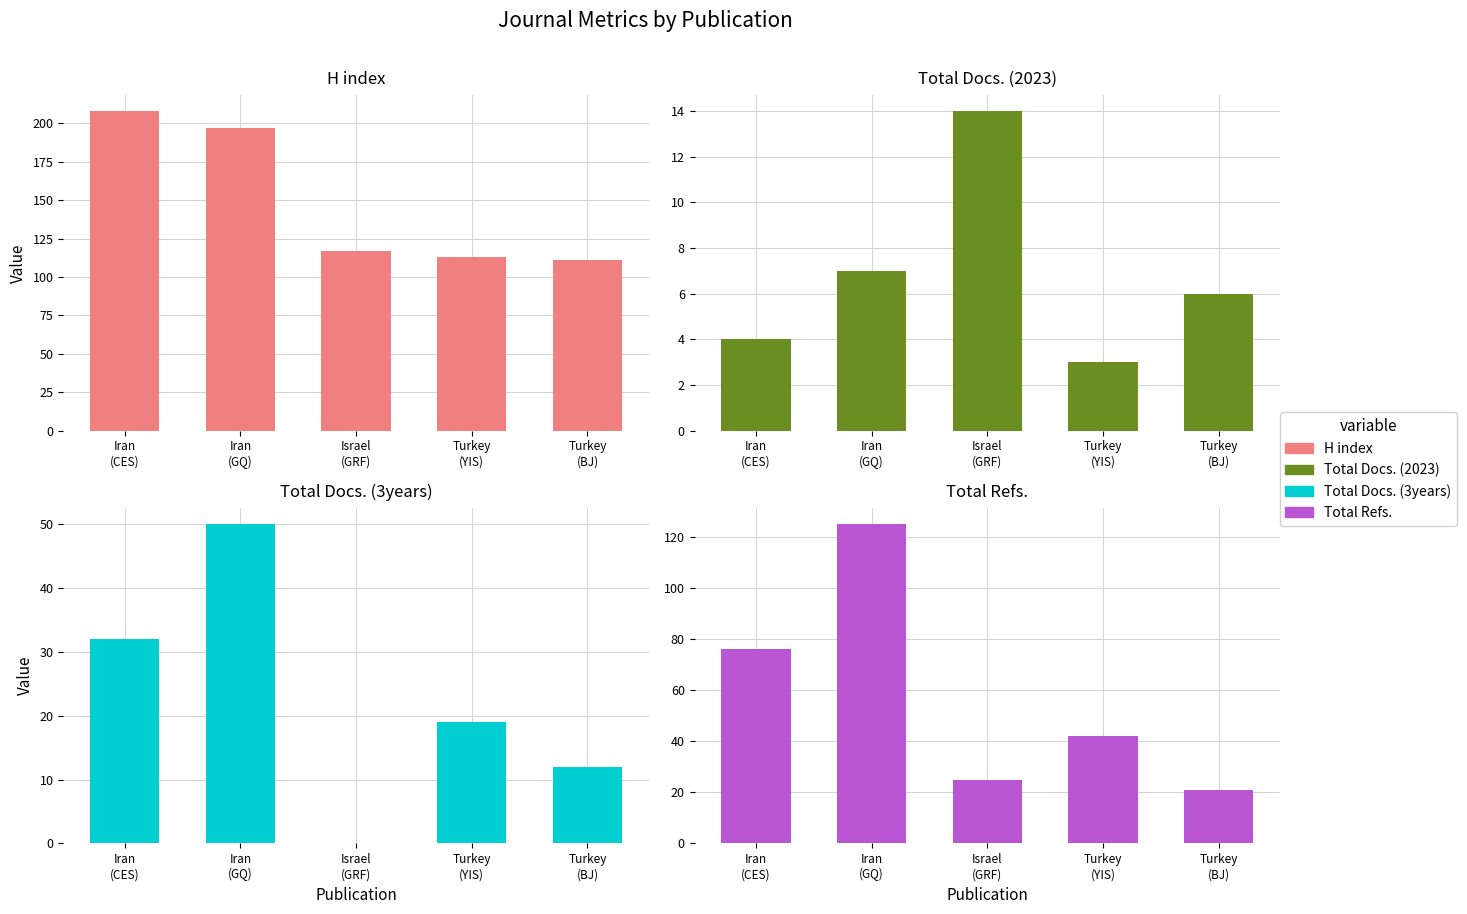

Are the bars horizontal?

No